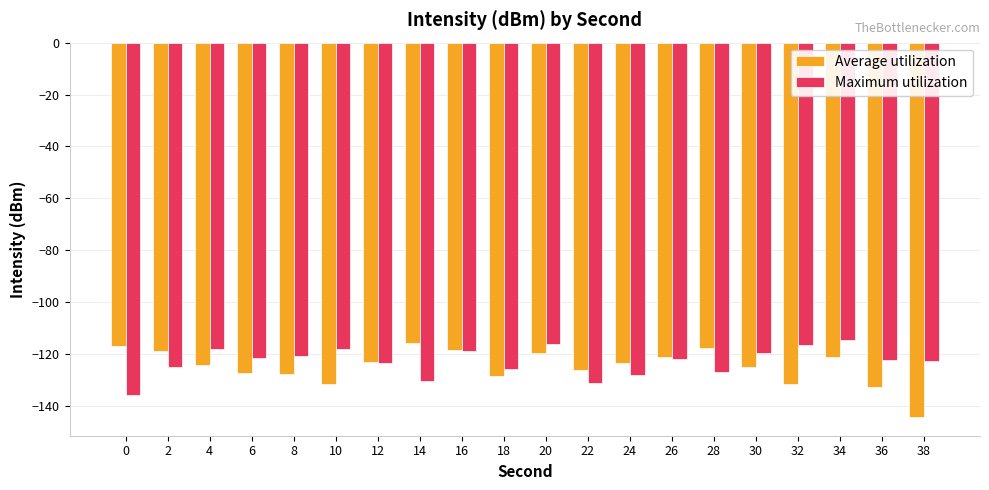

What value does the Average utilization series have at 12?

-123.0